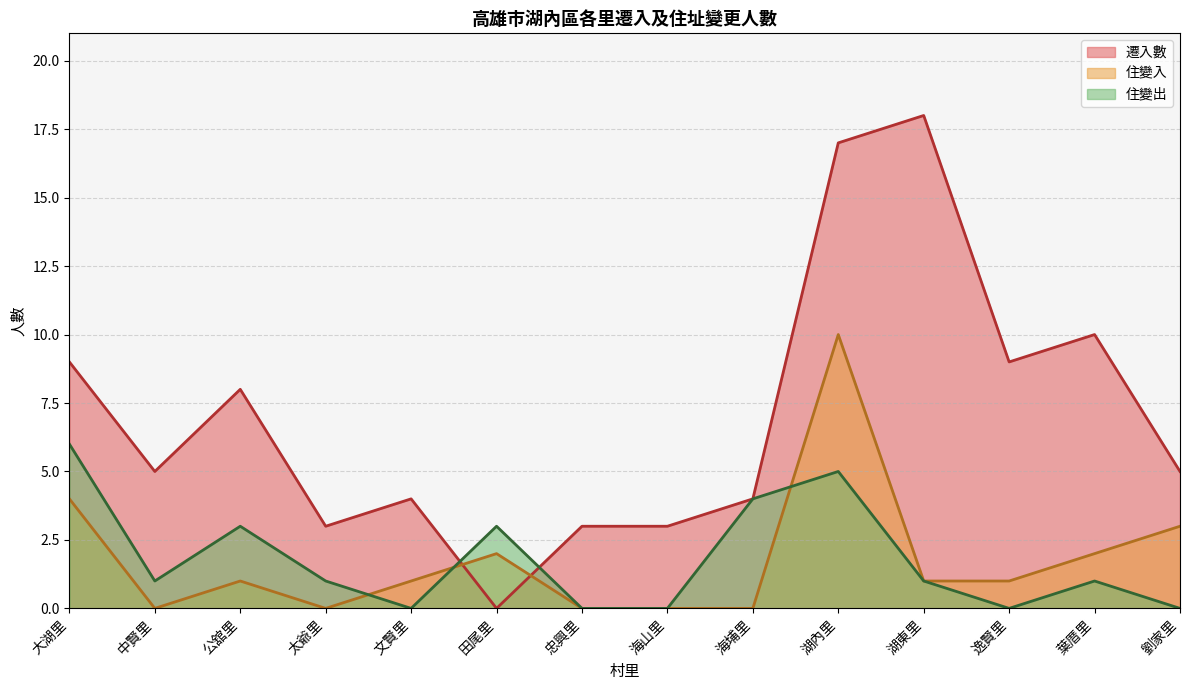

What are all the series names shown in the legend?

遷入數, 住變入, 住變出